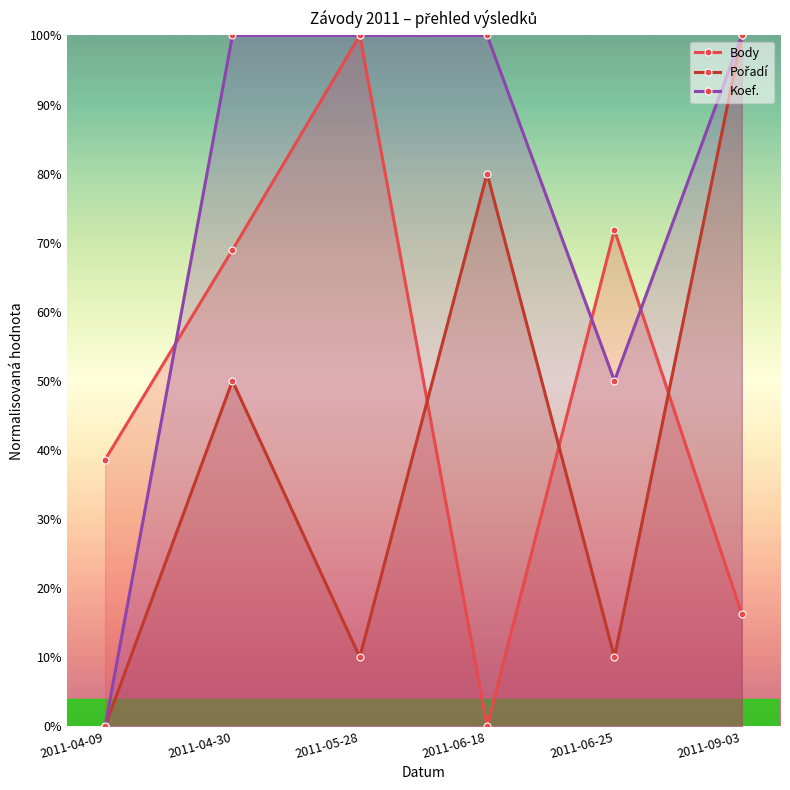

Reading left to right, extract all data points from this chart.

Body: 2011-04-09=38.6	2011-04-30=69.0	2011-05-28=100.0	2011-06-18=0.0	2011-06-25=71.8	2011-09-03=16.2
Pořadí: 2011-04-09=0.0	2011-04-30=50.0	2011-05-28=10.0	2011-06-18=80.0	2011-06-25=10.0	2011-09-03=100.0
Koef.: 2011-04-09=0.0	2011-04-30=100.0	2011-05-28=100.0	2011-06-18=100.0	2011-06-25=50.0	2011-09-03=100.0